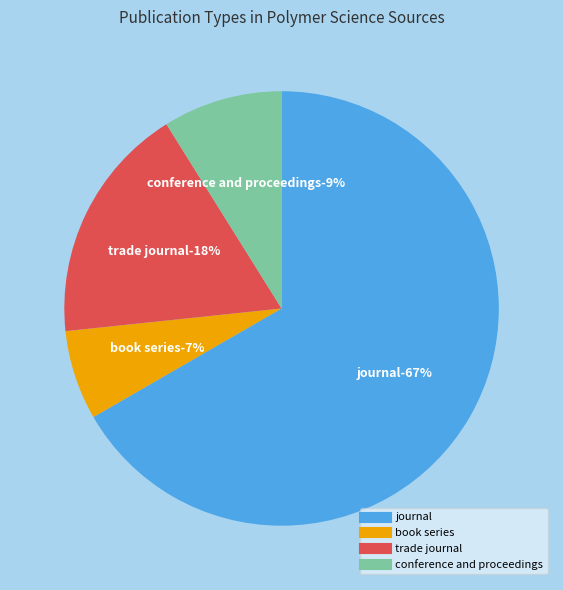

How many segments does this pie chart have?

4